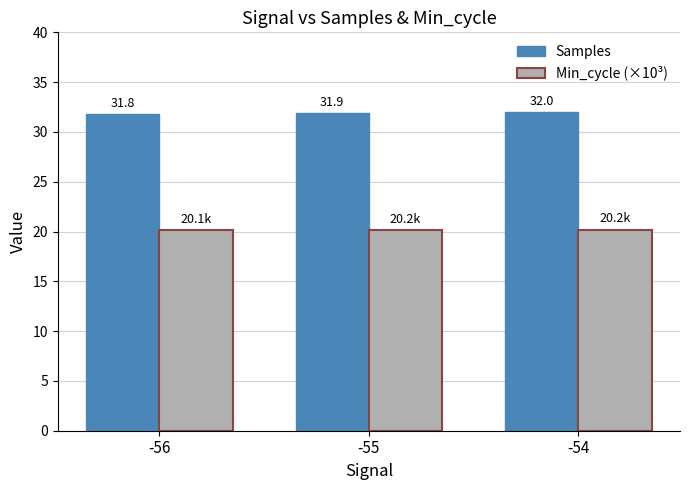

True or false: Min_cycle (×10³) has a value of 32.2 at -56.

False